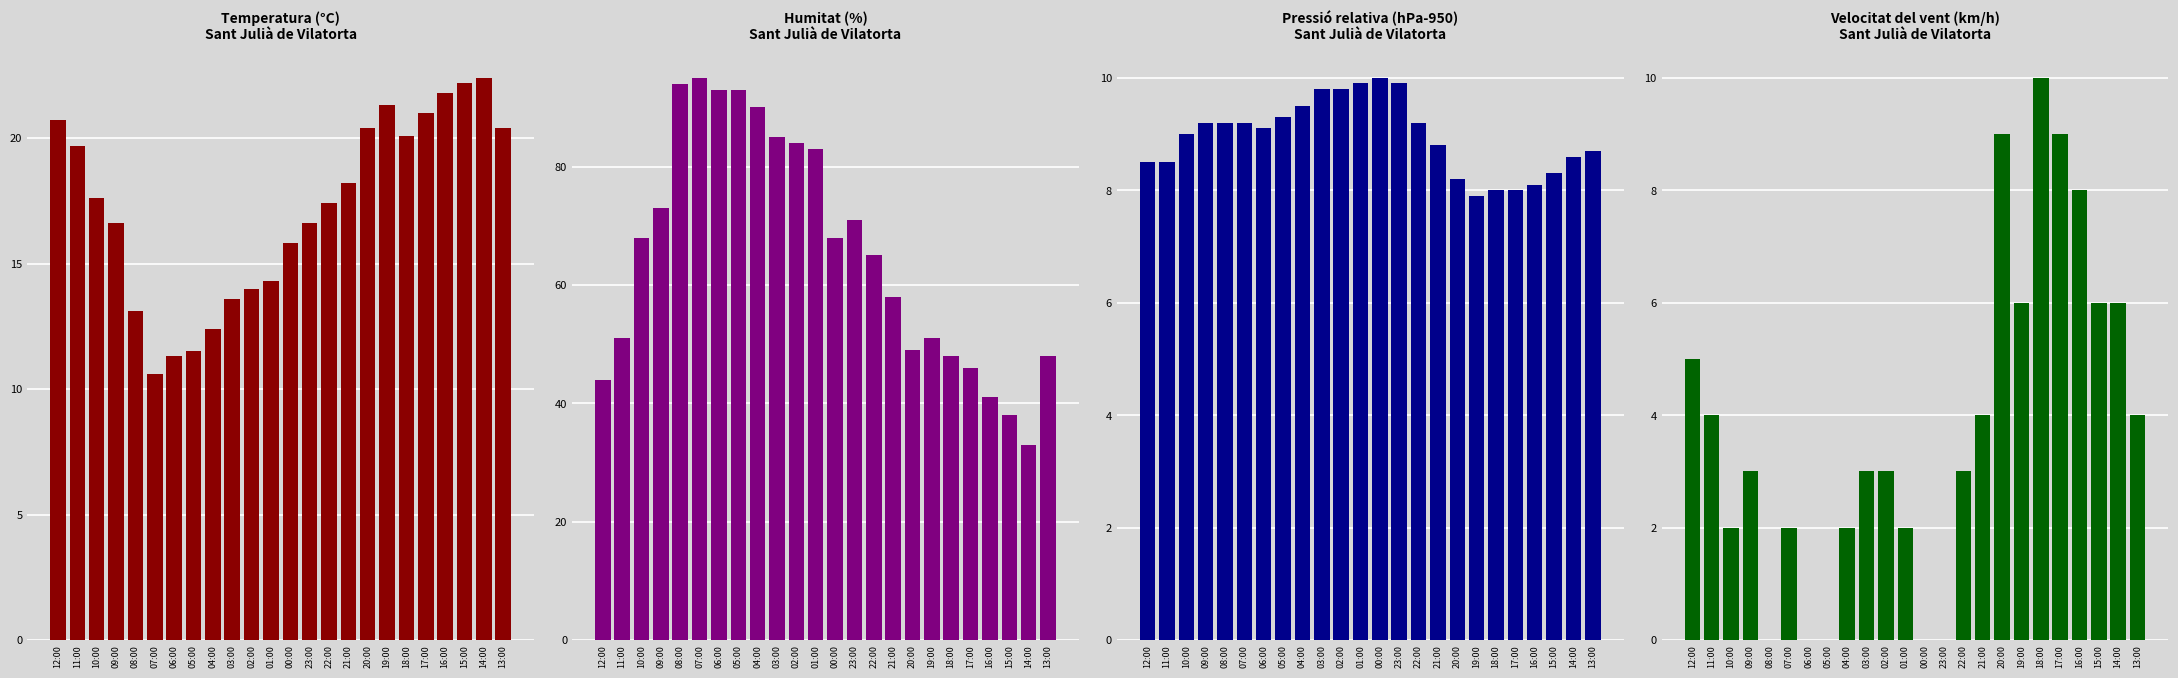

What is the total value across all series at 07:00?

116.8